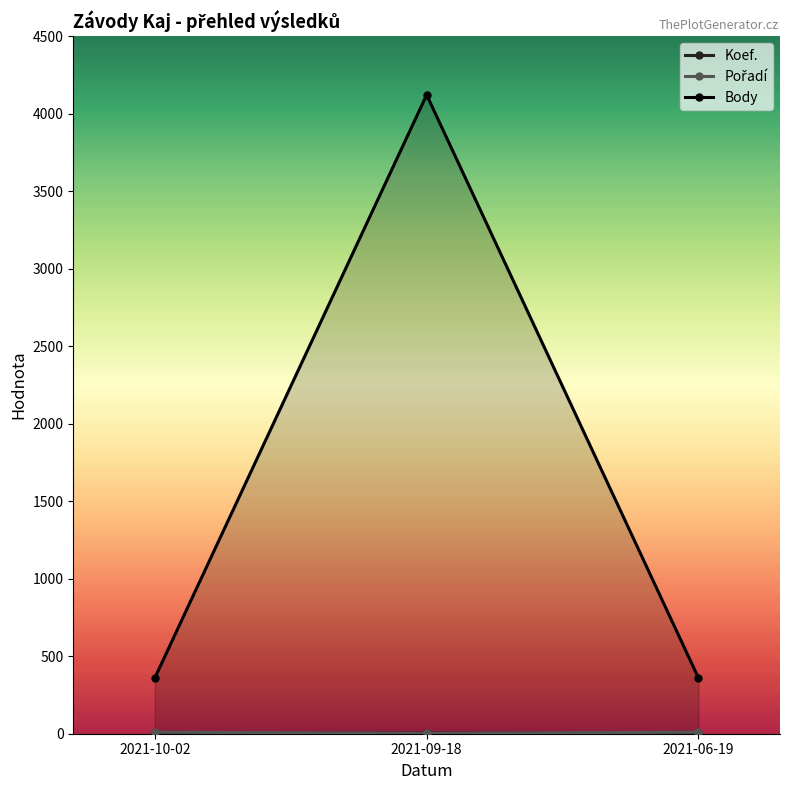

The value of Koef. at 2021-06-19 is 1. True or false?

False